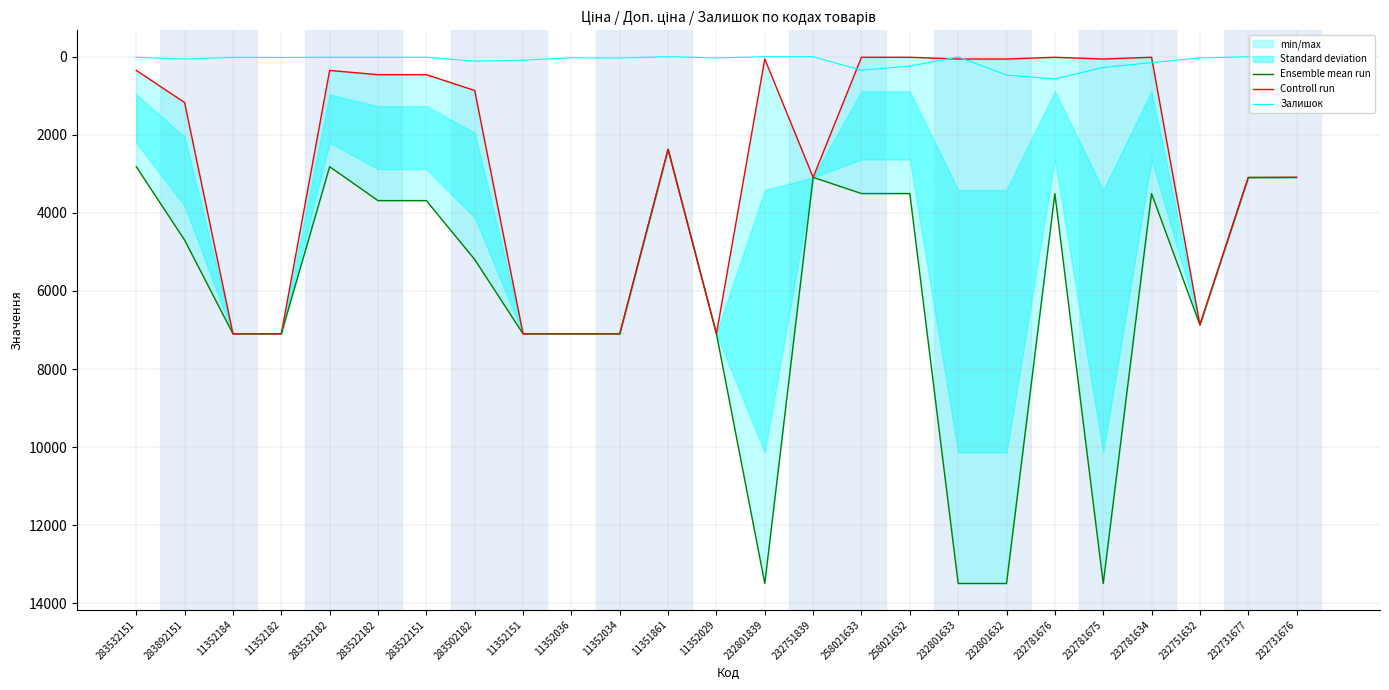

At which category is the sum across all series the highest?

11352151